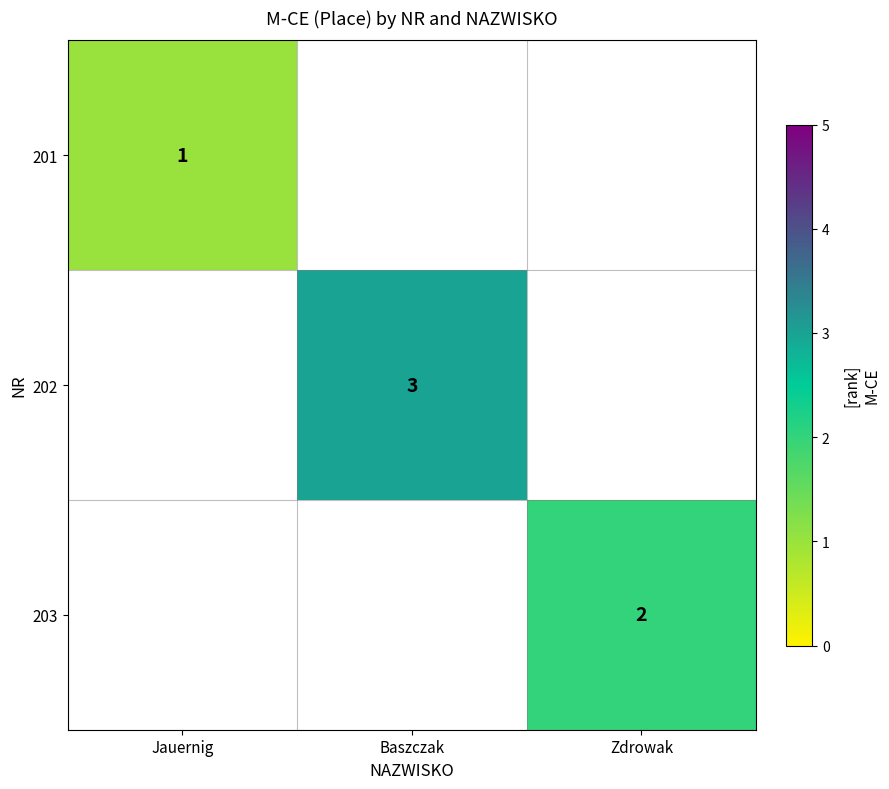

The value of 203 at Zdrowak is 3.4. True or false?

False